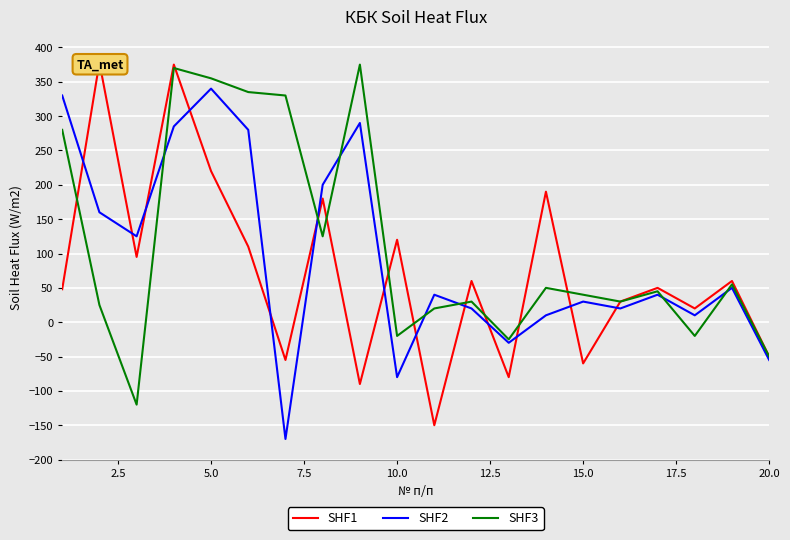

What is the difference between the maximum and second lowest values in the SHF2 series?

420